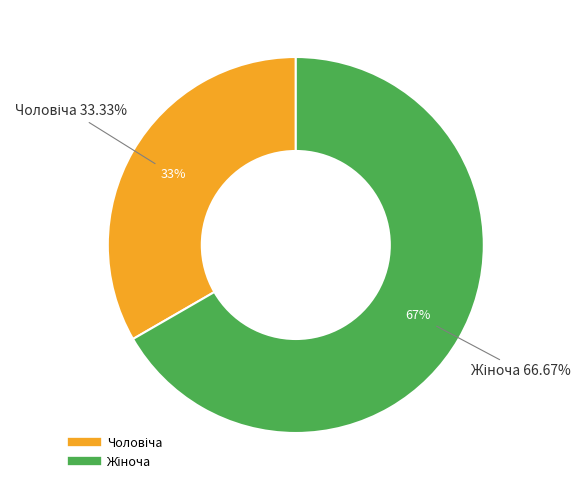

To the nearest percent, what is the difference between the largest and smallest slice percentages?

33%